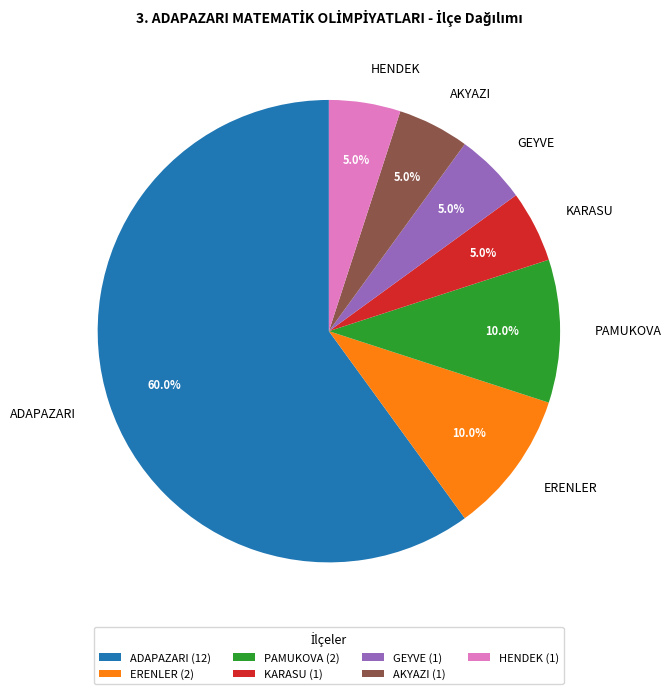

What is the largest slice in the pie chart?

ADAPAZARI